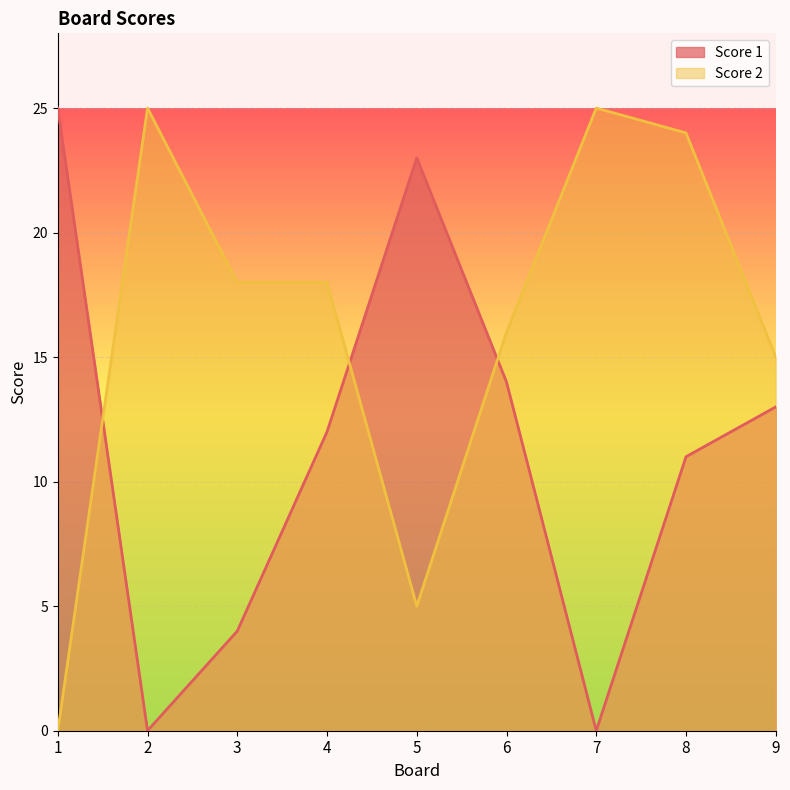

Where is the first local minimum for Score 2?

5